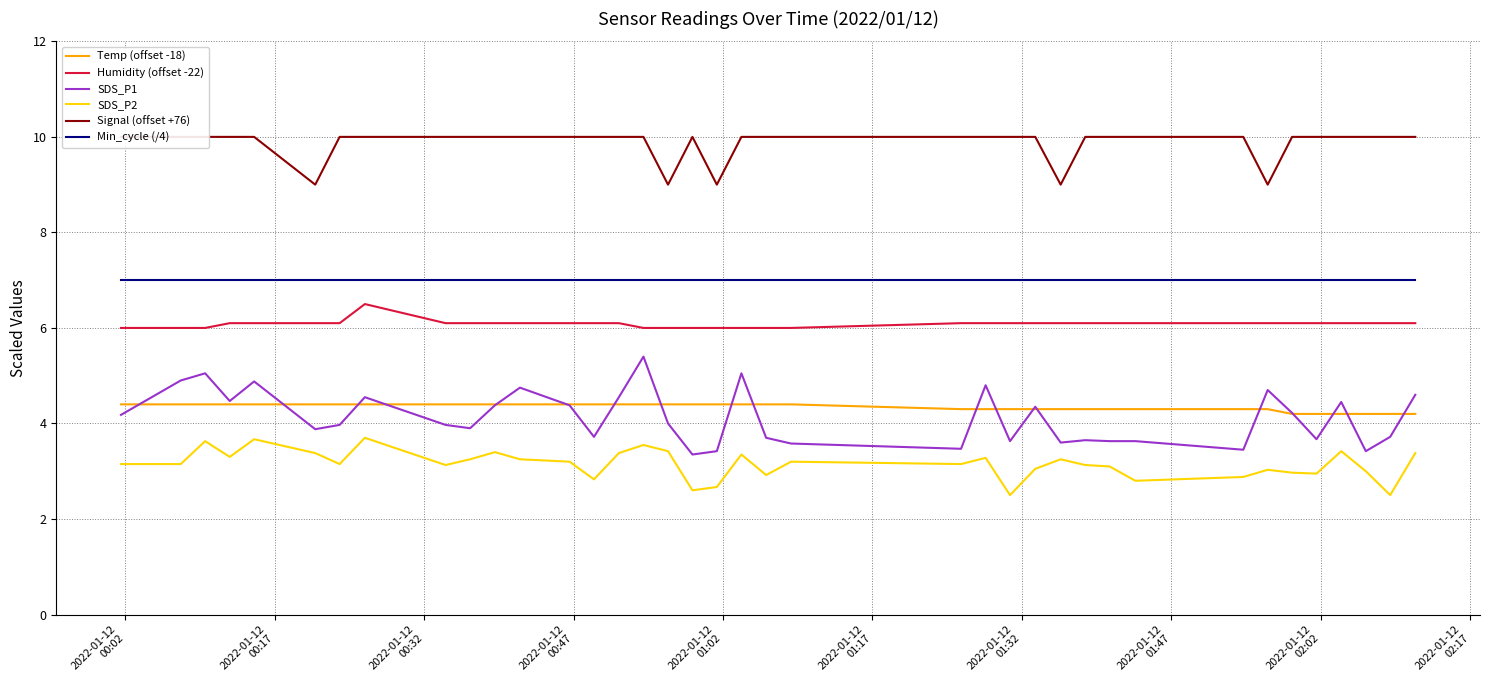

How many series are shown in this chart?

6